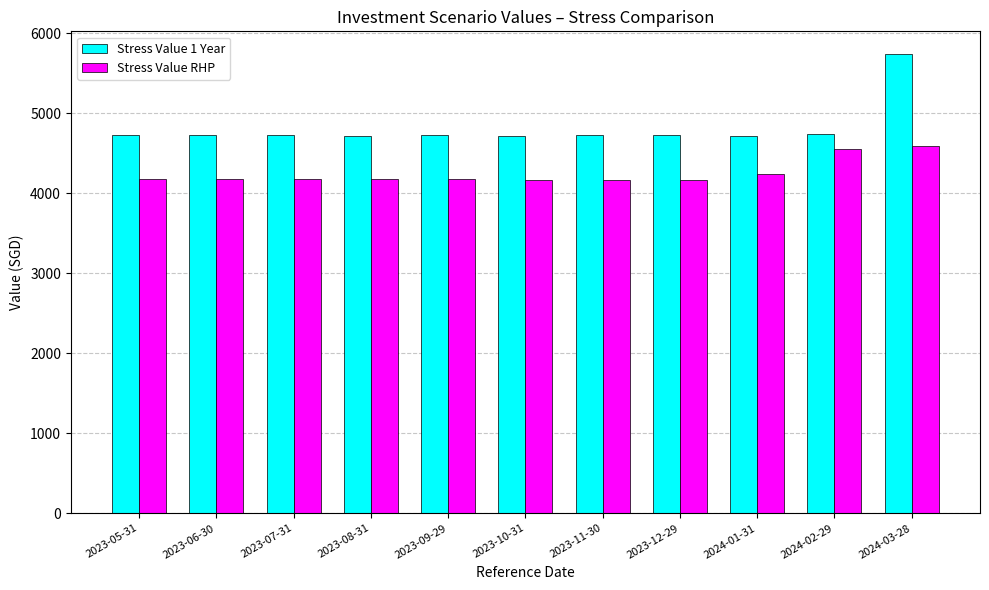

List the series in order of their overall mean, highest first.

Stress Value 1 Year, Stress Value RHP